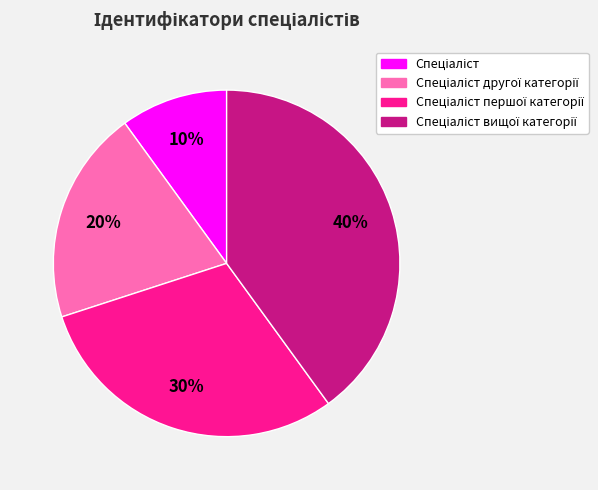

How many slices are in this pie chart?

4